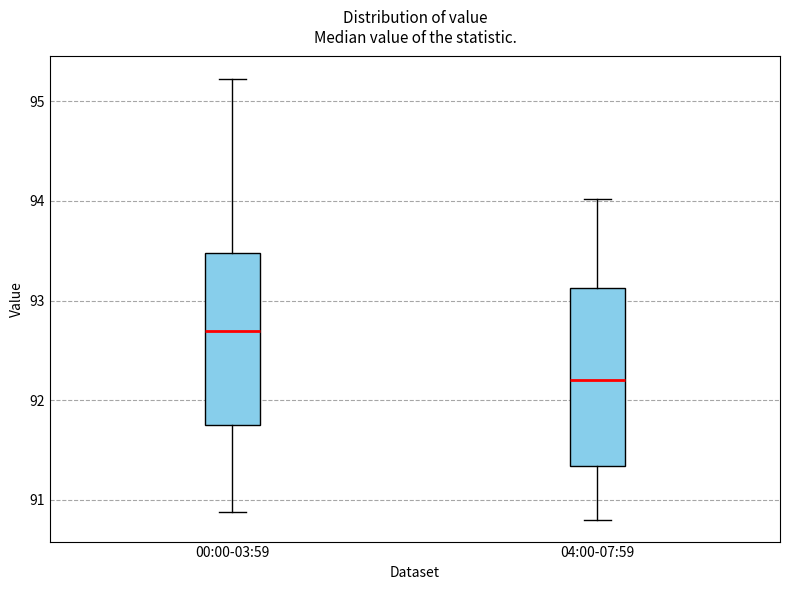

Which box's median line is the highest?

00:00-03:59